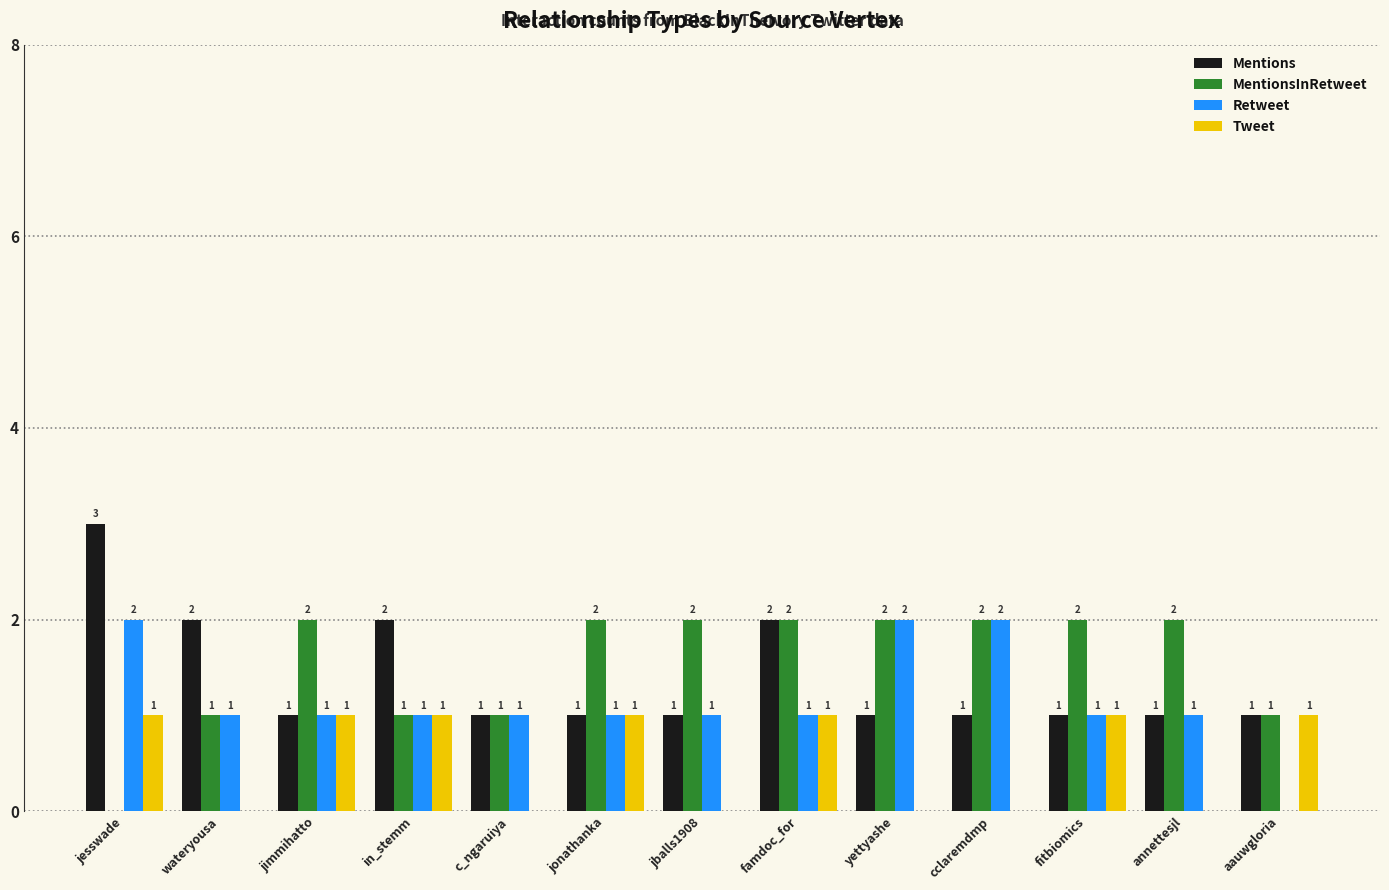

Is it true that MentionsInRetweet equals 0 at c_ngaruiya?

False